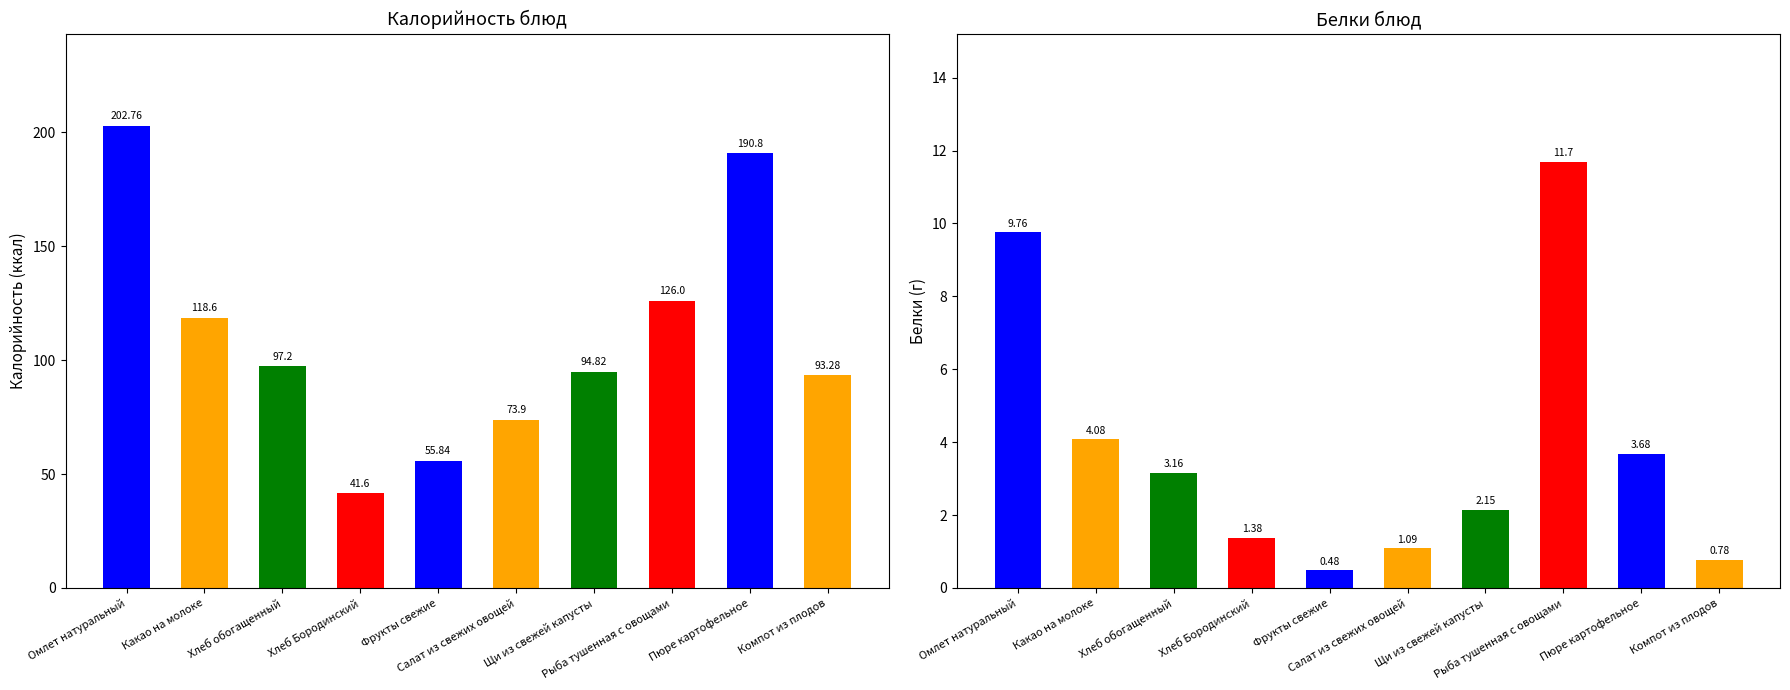

What is the total value across all series at Омлет натуральный?

212.5